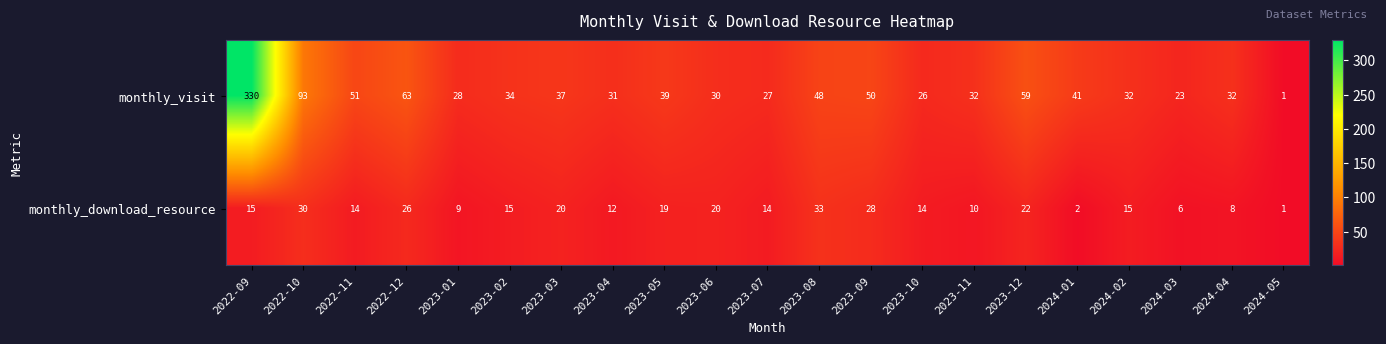

Count the number of data series in this chart.

2